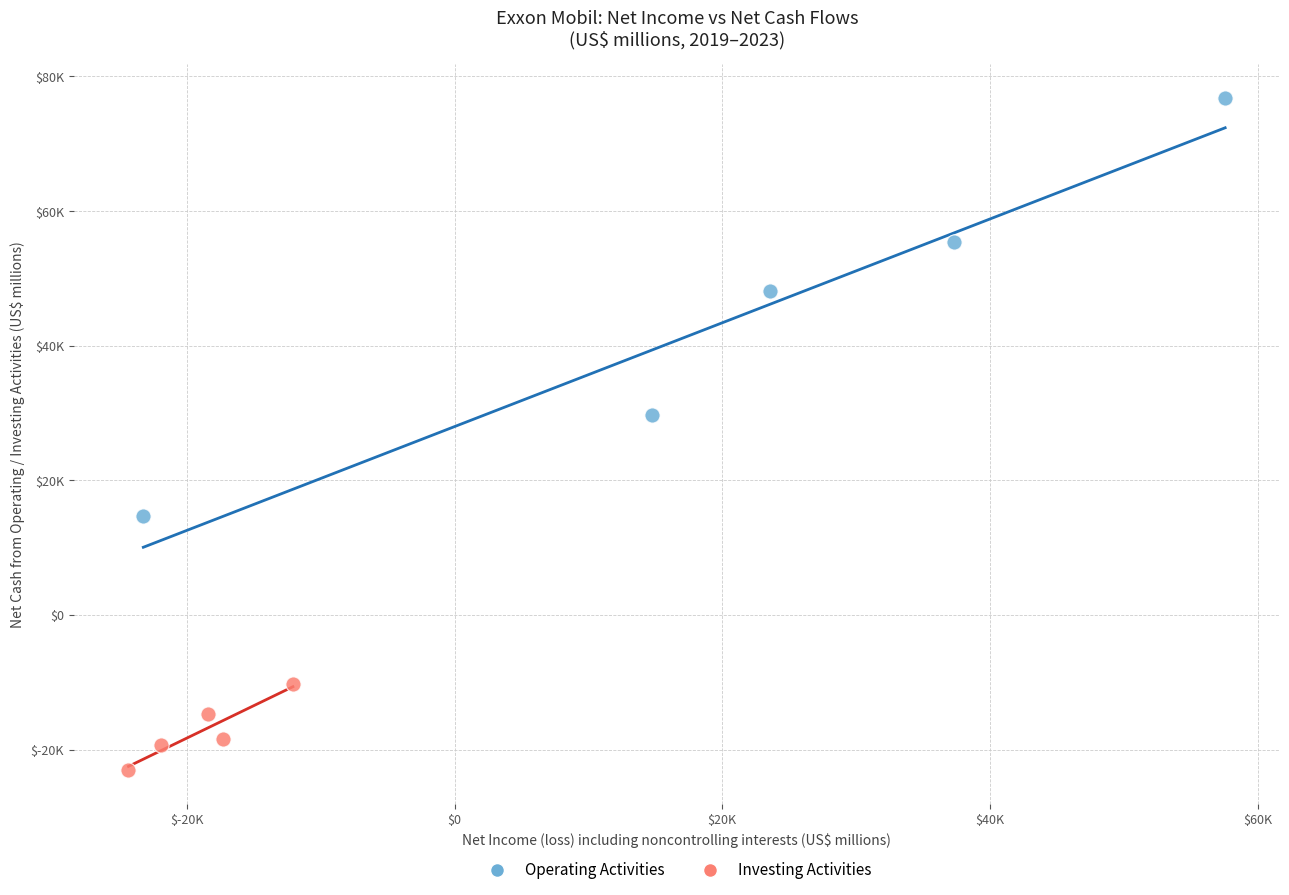

What are all the series names shown in the legend?

Operating Activities, Investing Activities